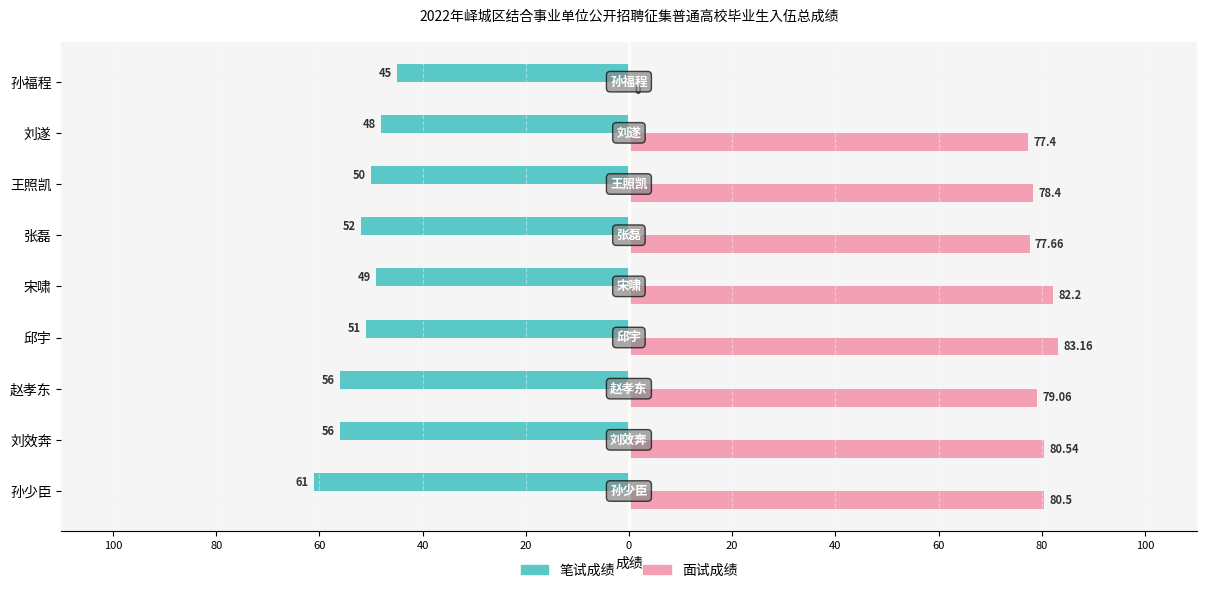

What is the difference between the maximum and minimum values in the 笔试成绩 series?

16.0